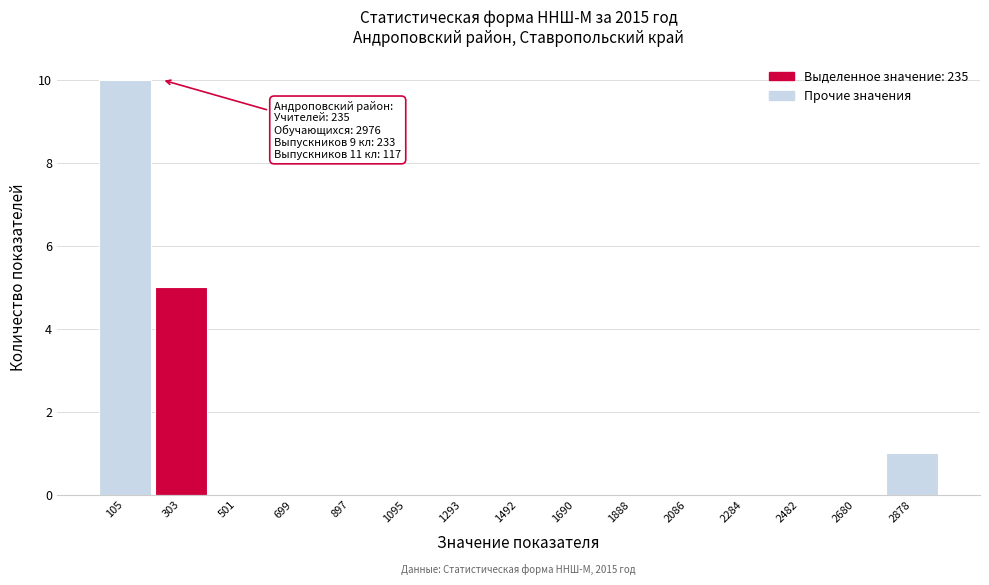

Which range on the x-axis has the tallest bar?

0 to 200